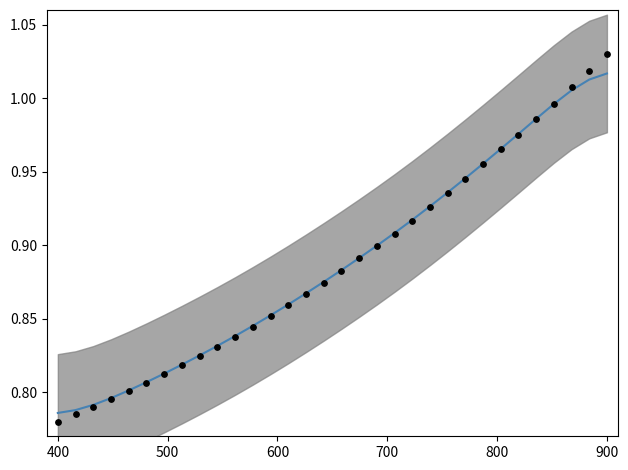

Is the value of data at 13 greater than the value of smoothed at 25?

No